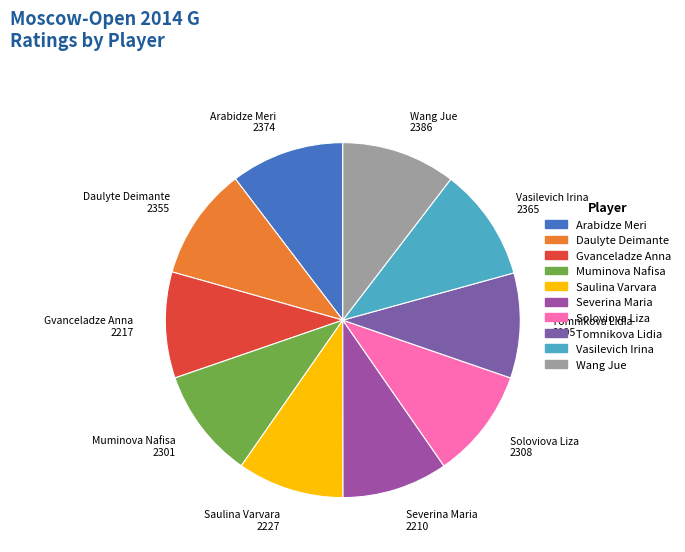

True or false: Gvanceladze Anna accounts for 10% of the total.

True